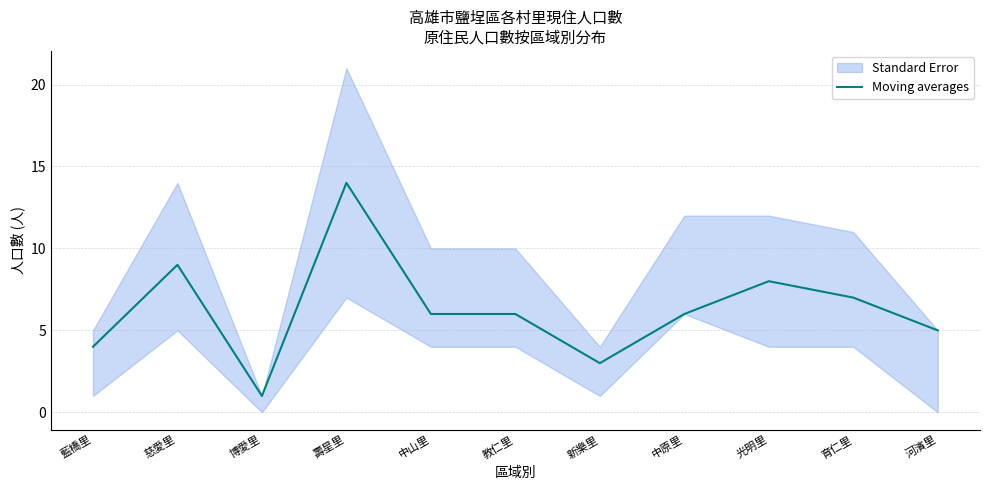

Where is the first local minimum?

博愛里